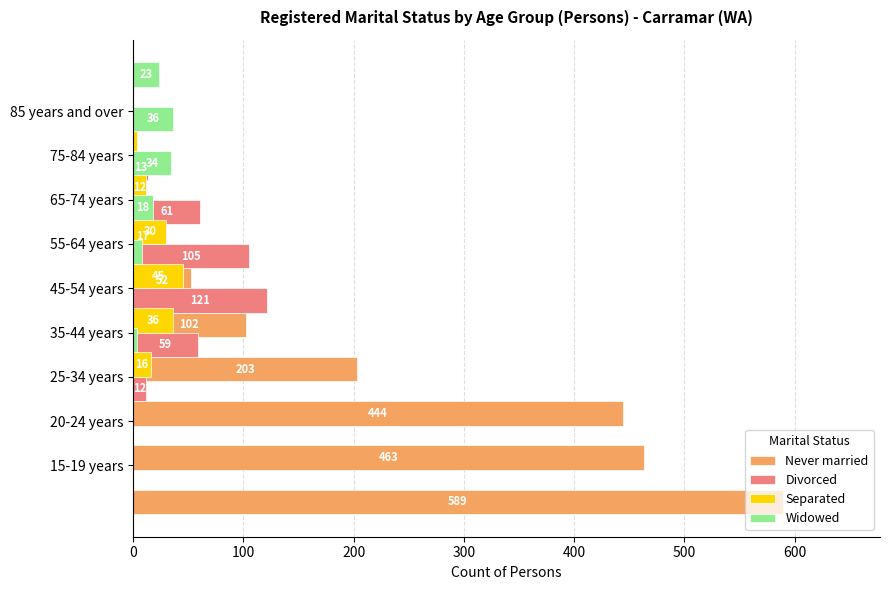

Which series has the largest total across all categories?

Never married